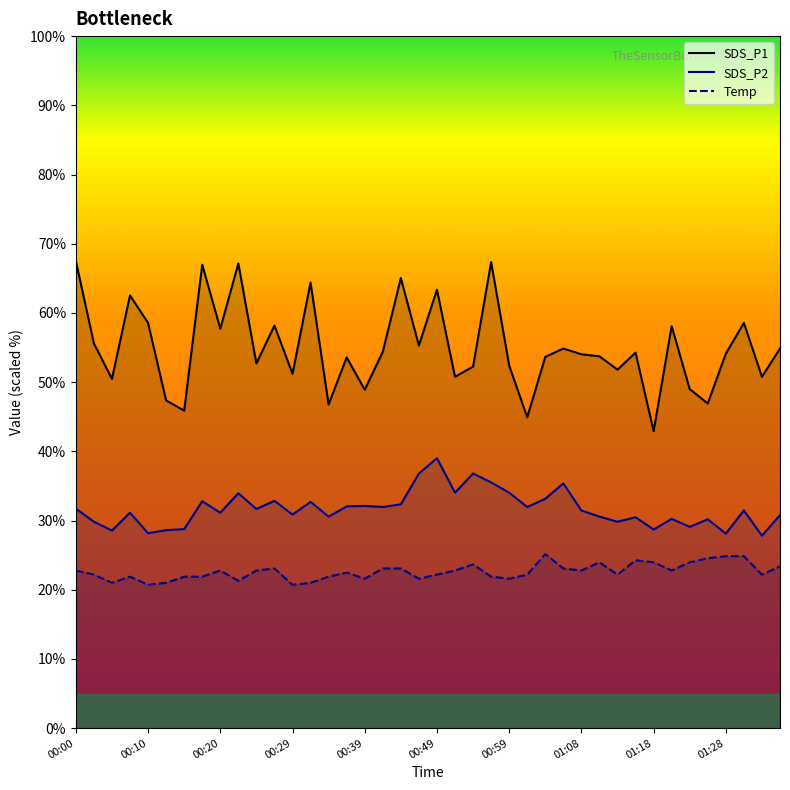

Which series has the widest spread of values?

SDS_P1